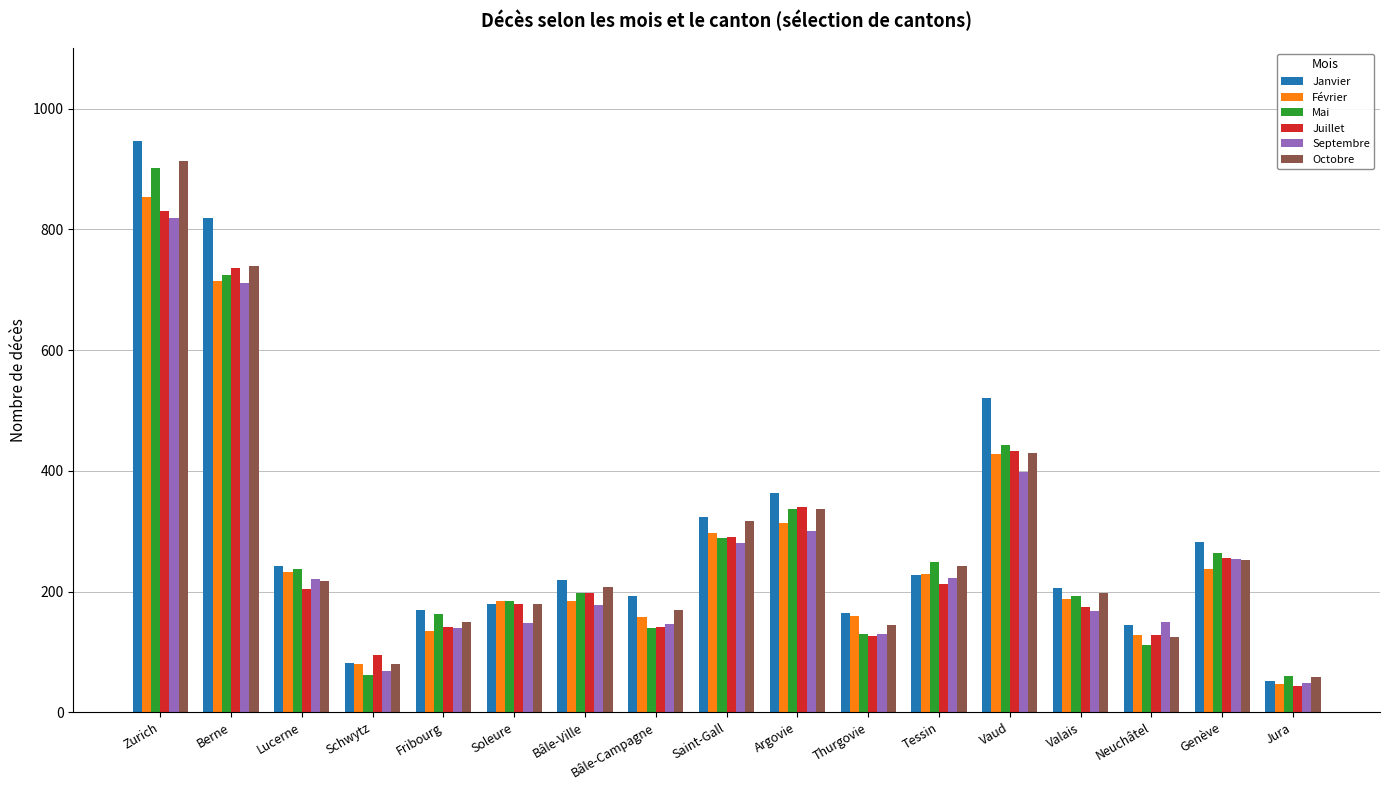

Which series has the widest spread of values?

Janvier